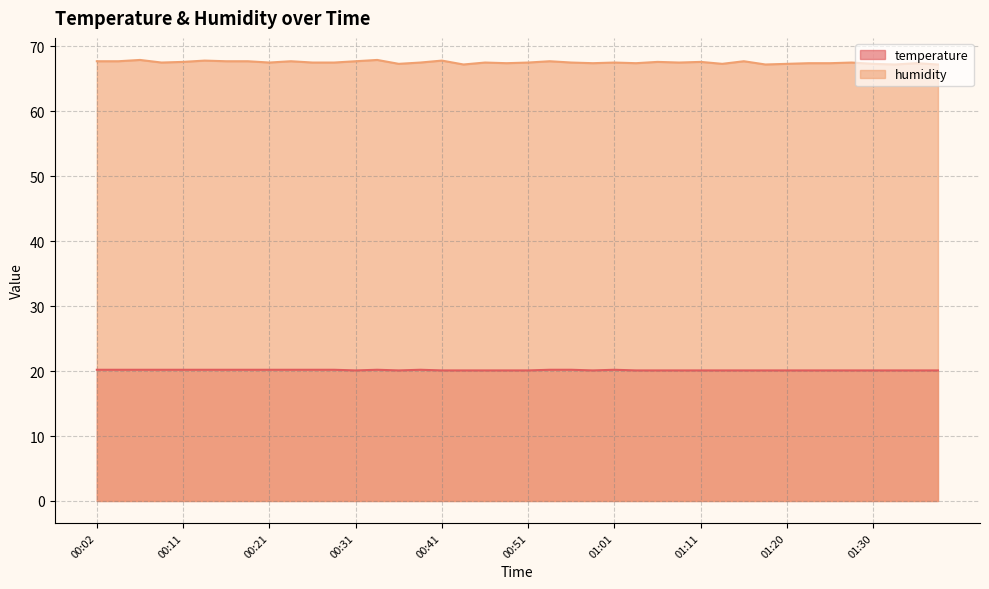

Is the value of humidity at 00:11 greater than the value of temperature at 01:01?

Yes